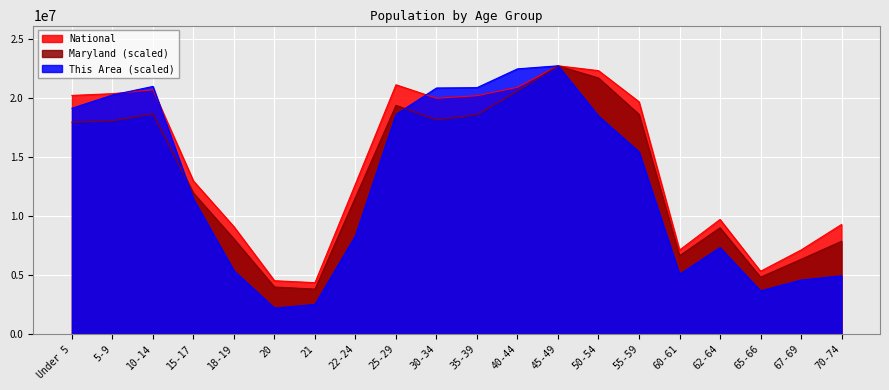

Which category has the highest value in the This Area series?

45-49